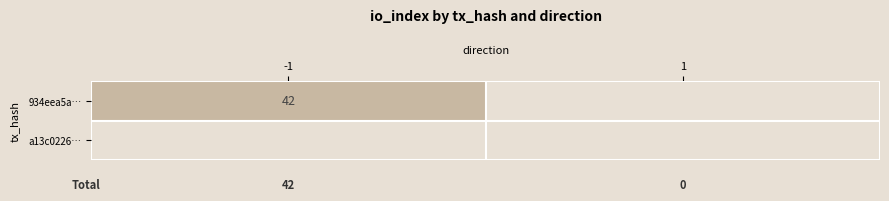

Is it true that 934eea5a… equals 42 at -1?

True